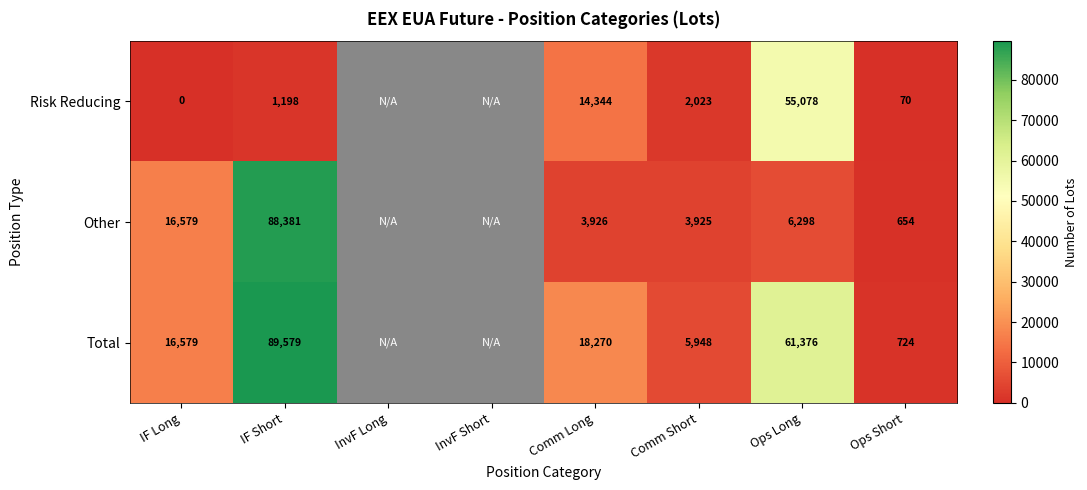

The value of Risk Reducing at Comm Short is 3043.5. True or false?

False